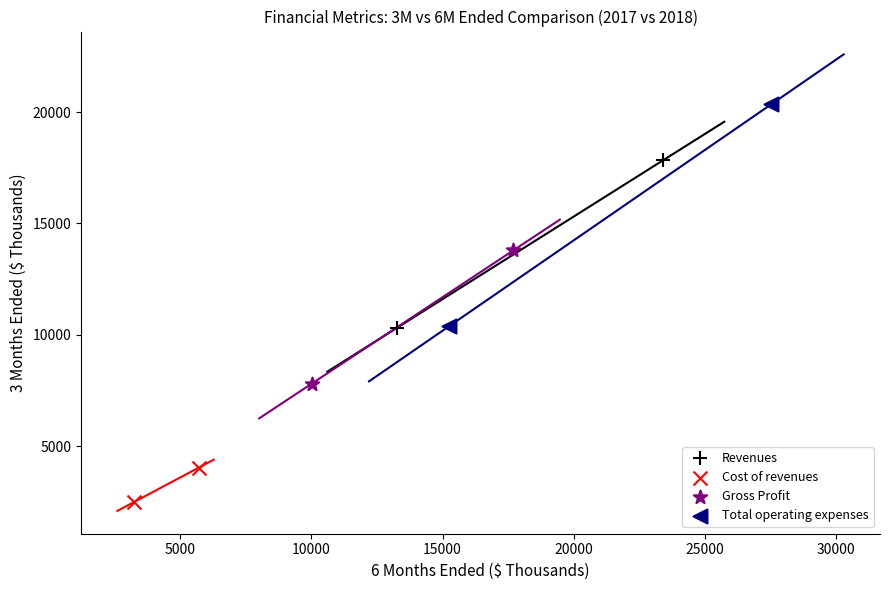

Which series reaches the minimum Y coordinate?

Cost of revenues